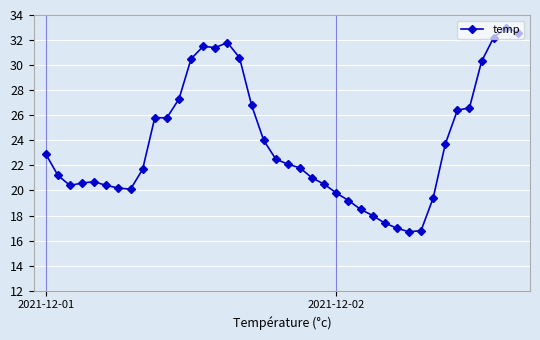

What is the difference between the maximum and second lowest values?

16.2